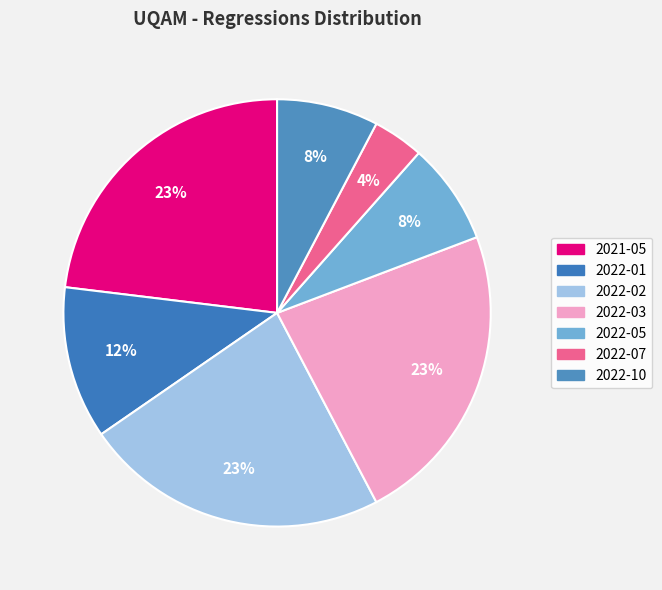

To the nearest percent, what percentage of the pie is 2022-05?

8%